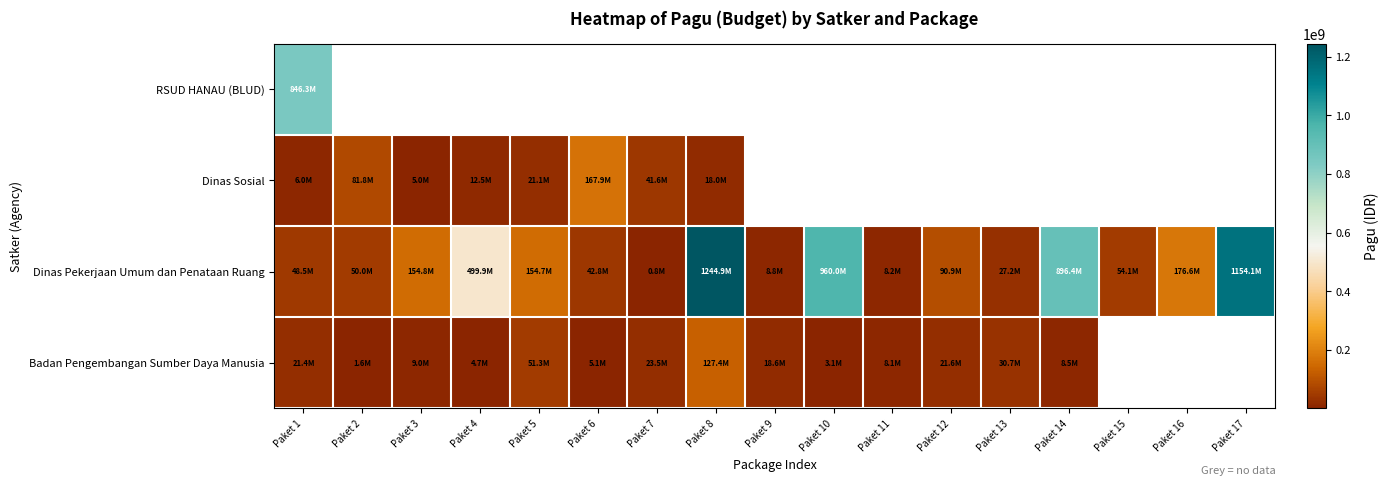

Which series changed the most between Paket 5 and Paket 14?

Dinas Pekerjaan Umum dan Penataan Ruang